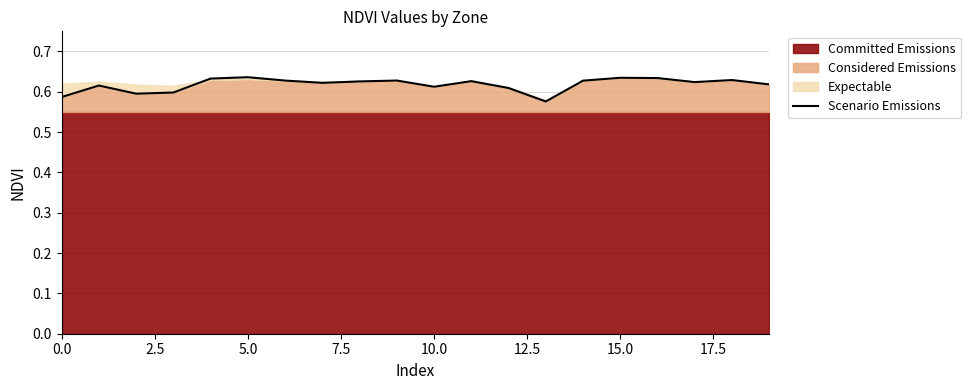

True or false: Scenario Emissions has a value of 0.1 at 10.0.

False